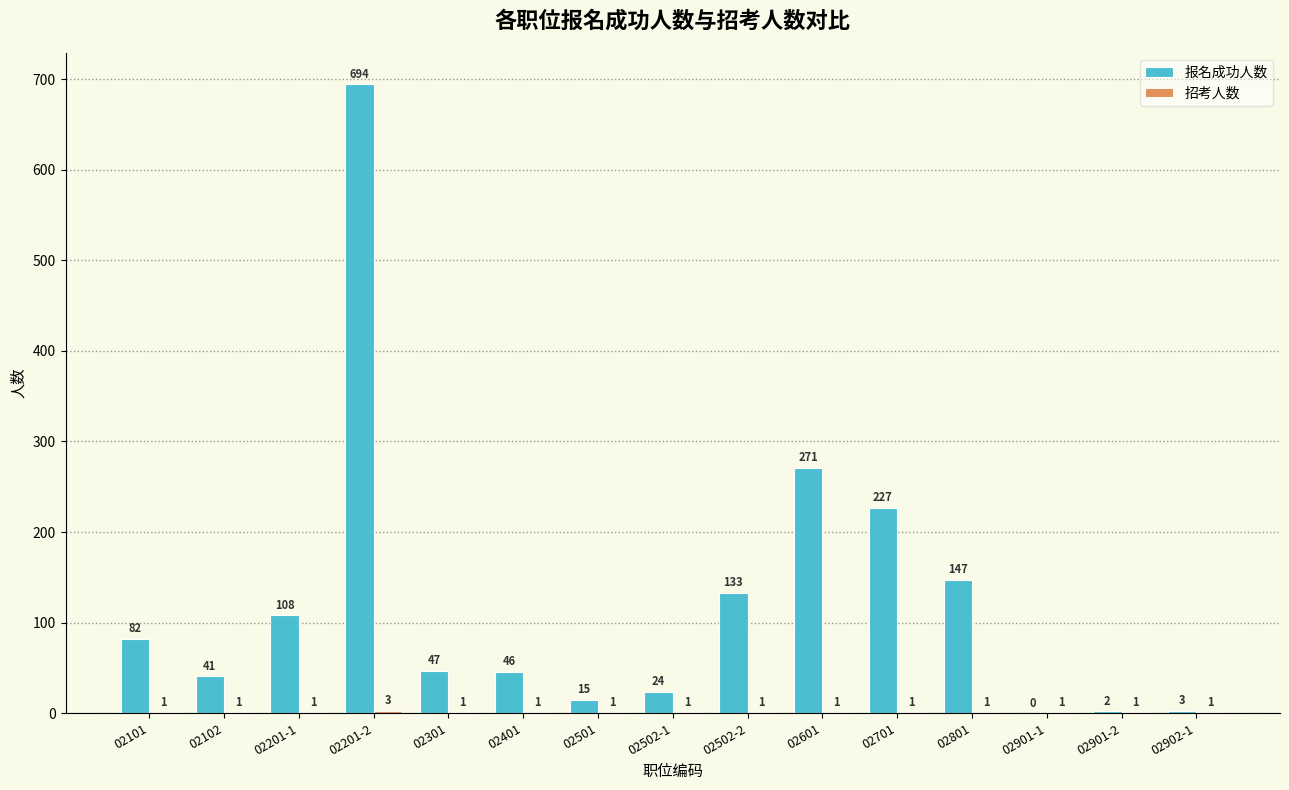

How many data points does each series have?

15